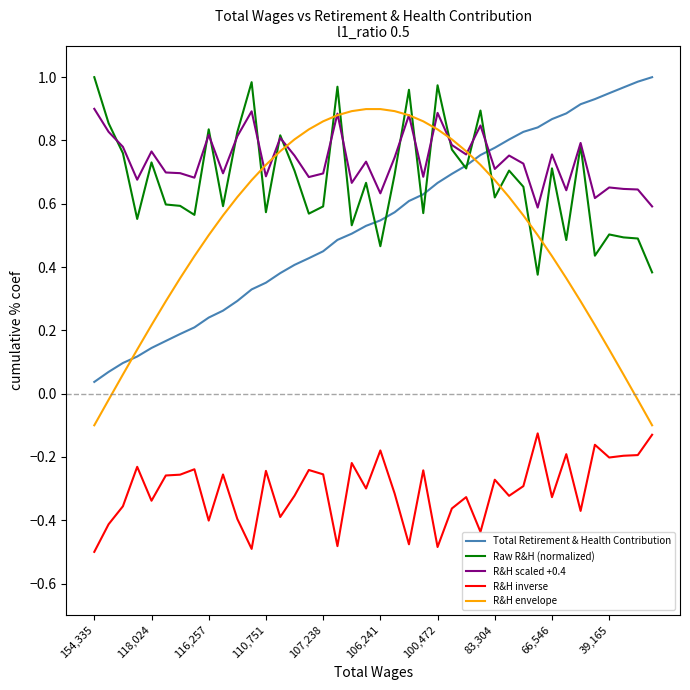

True or false: R&H scaled +0.4 and R&H inverse cross at least once.

False